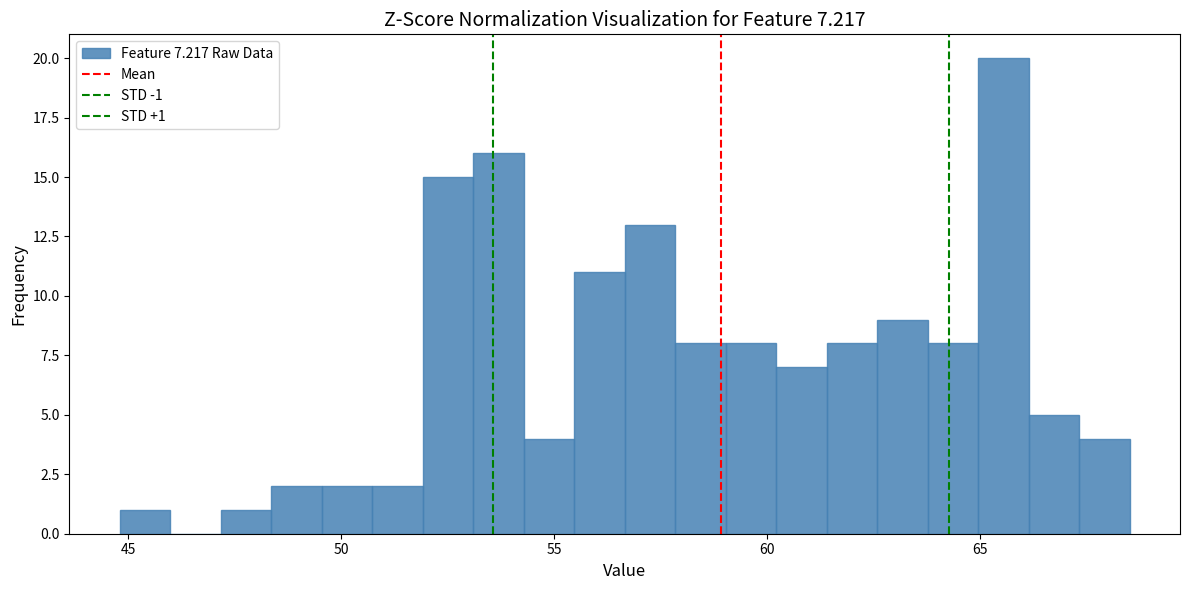

Read against the x-axis, roughly where is the centre of the tallest bar?

65.5